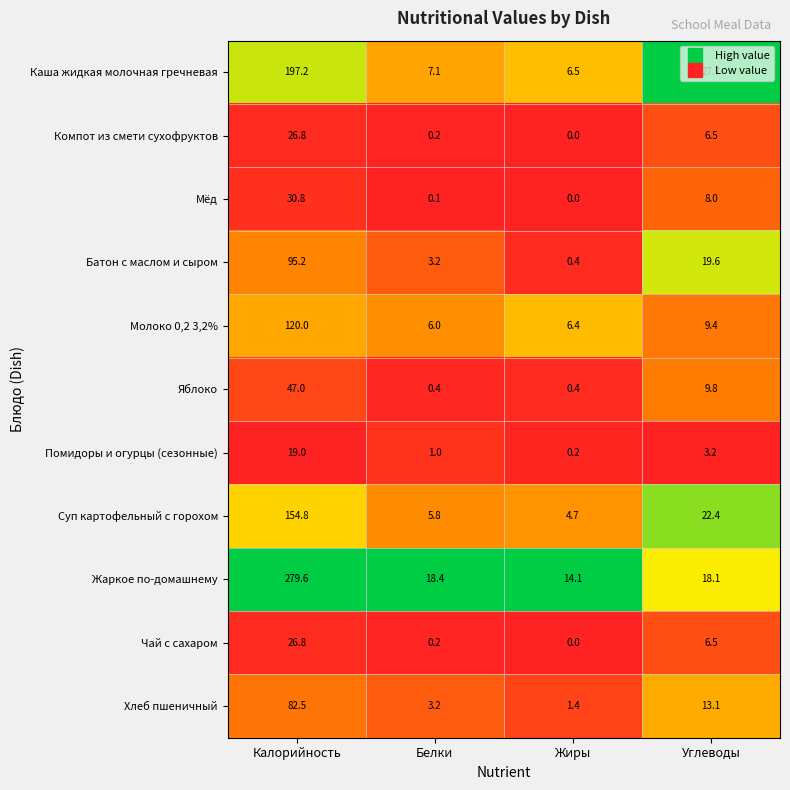

What is the maximum value for Чай с сахаром?

26.8